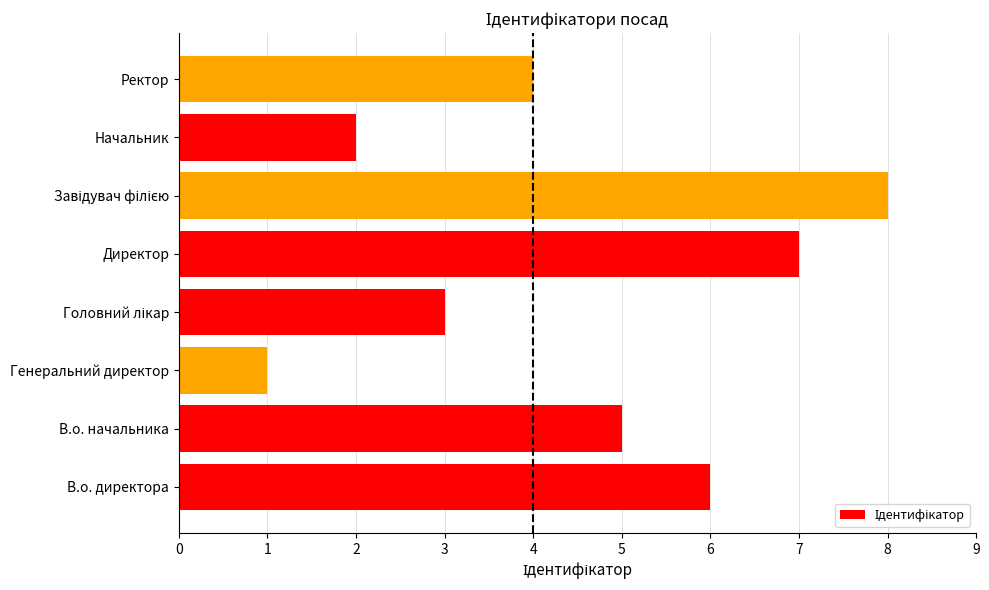

Count the values in the range 3 to 7.

5